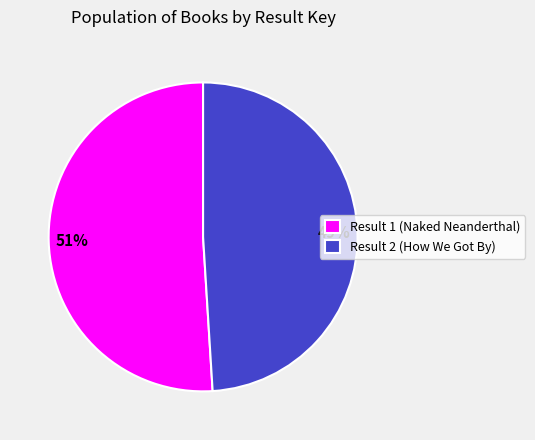

How many segments does this pie chart have?

2